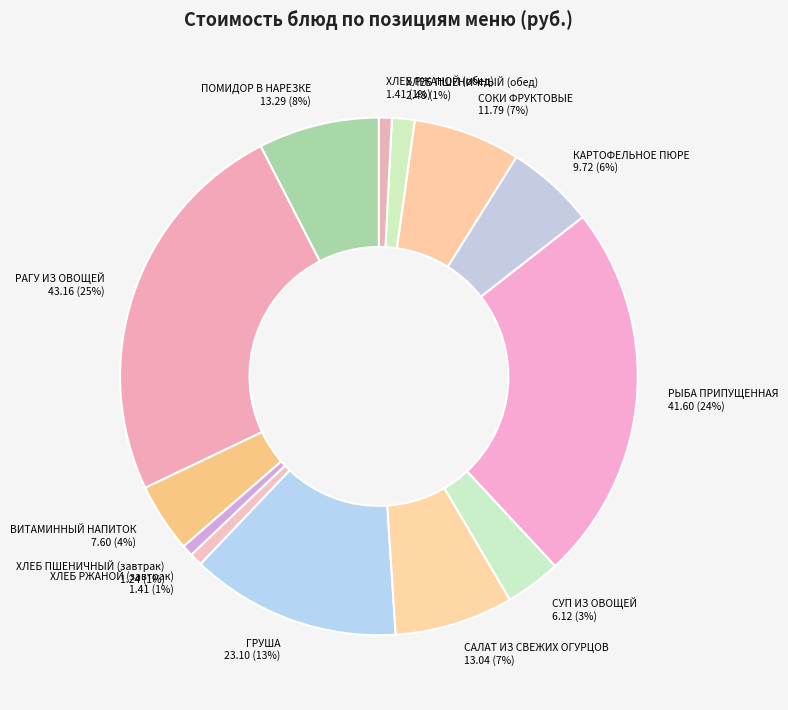

What percentage is the ХЛЕБ ПШЕНИЧНЫЙ (завтрак) slice, to the nearest percent?

1%